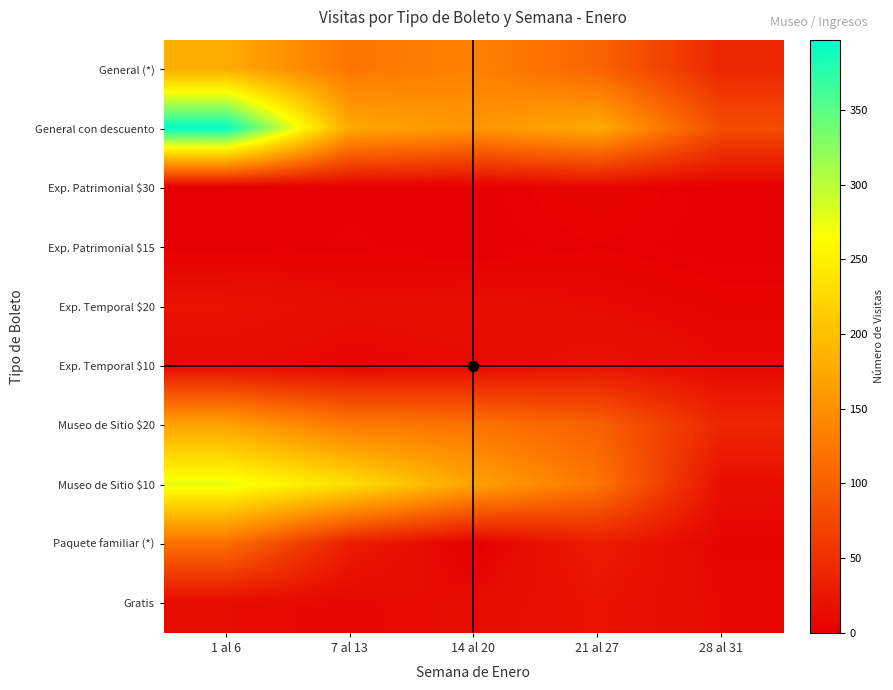

At which category is the sum across all series the highest?

1 al 6